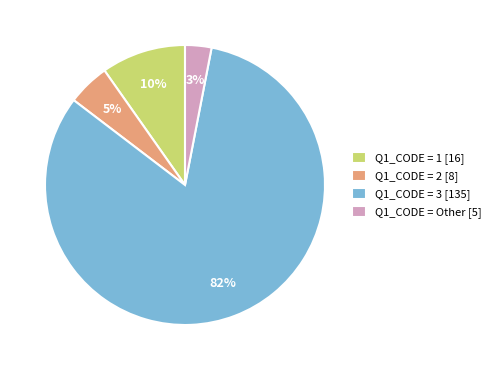

Which has a higher value, Q1_CODE = 3 [135] or Q1_CODE = 2 [8]?

Q1_CODE = 3 [135]